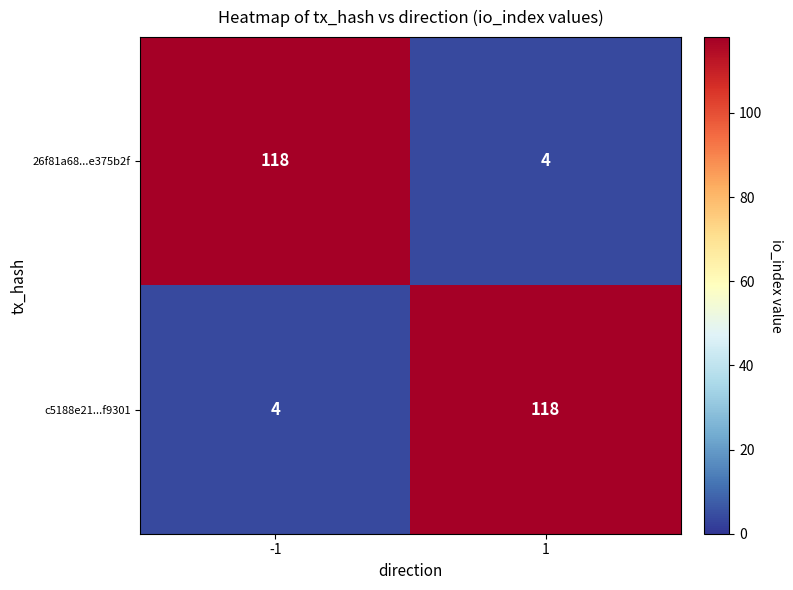

Rank the series at -1 from lowest to highest value.

c5188e21...f9301, 26f81a68...e375b2f